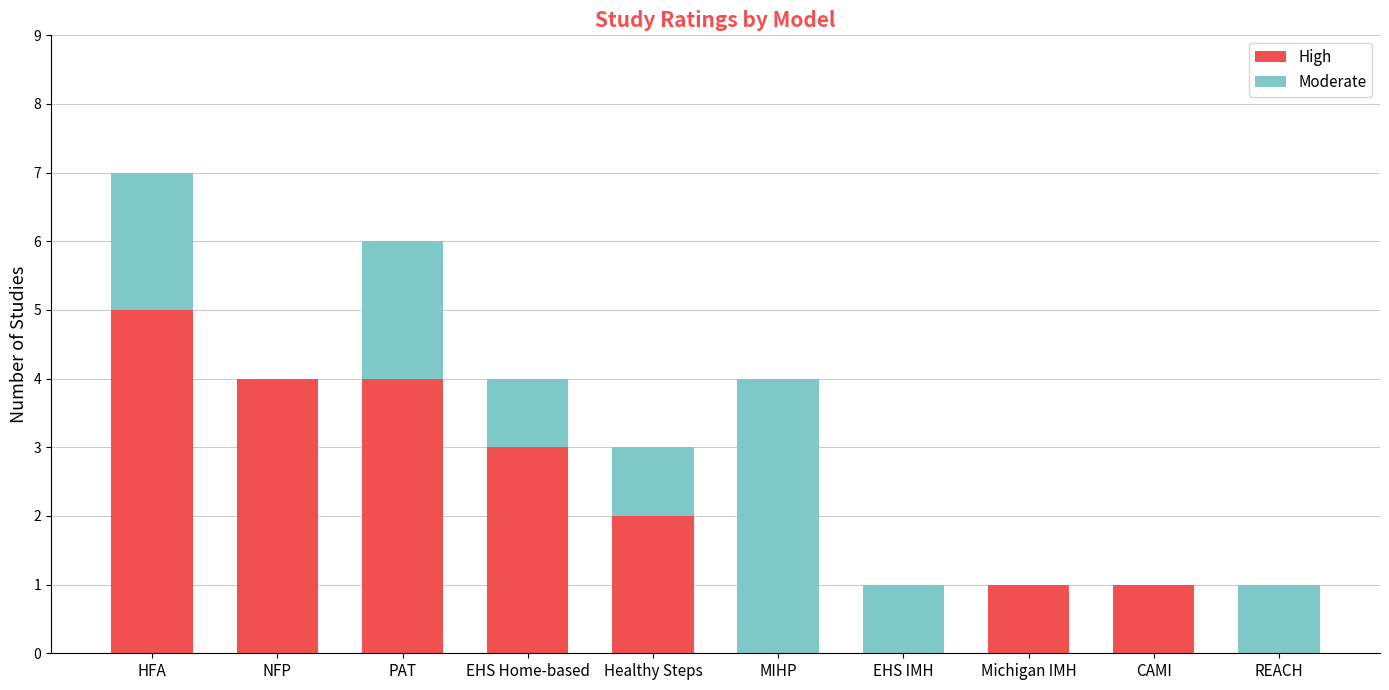

Reading right to left, what are the values for High?

REACH=0	CAMI=1	Michigan IMH=1	EHS IMH=0	MIHP=0	Healthy Steps=2	EHS Home-based=3	PAT=4	NFP=4	HFA=5